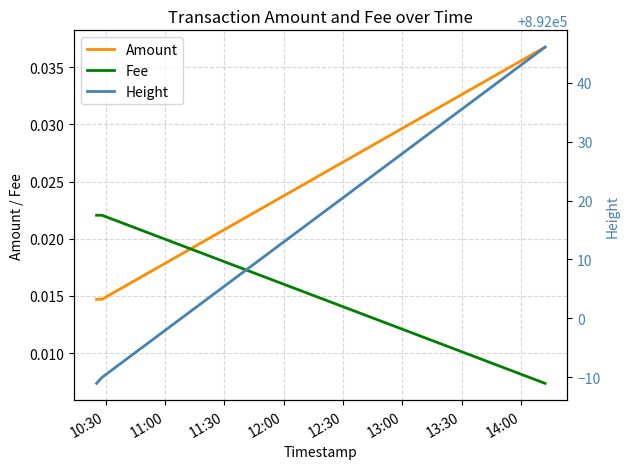

Is the value of Amount at 10:30 greater than the value of Height at 12:00?

No